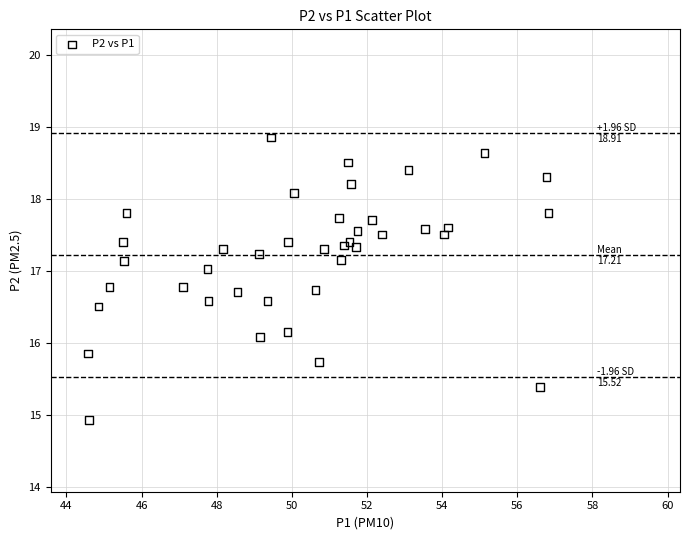

What Y value in the scatter plot is closest to 16?

16.1